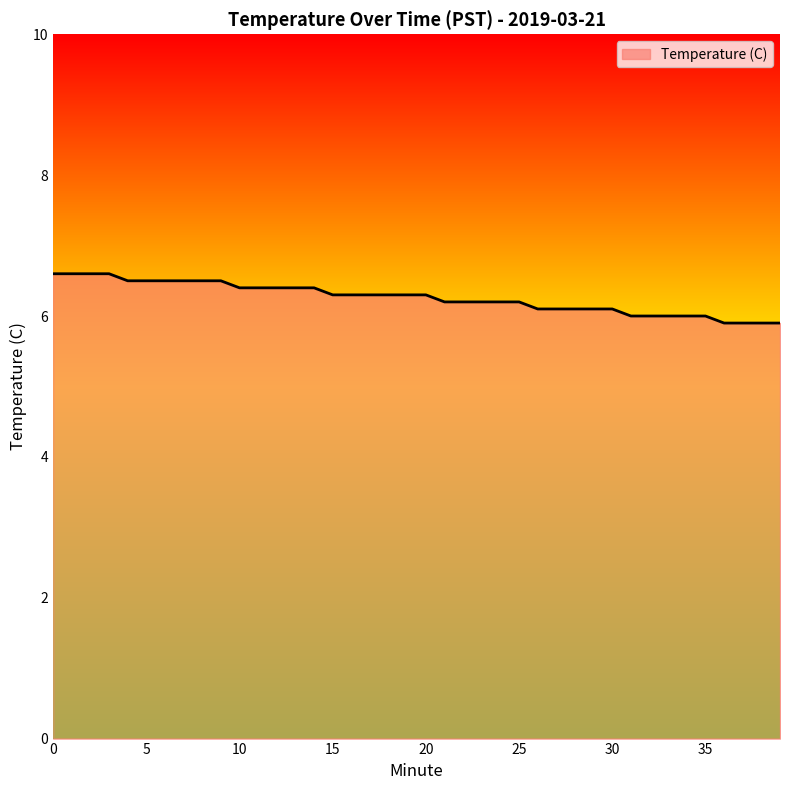

How many values are between 6 and 7?

36